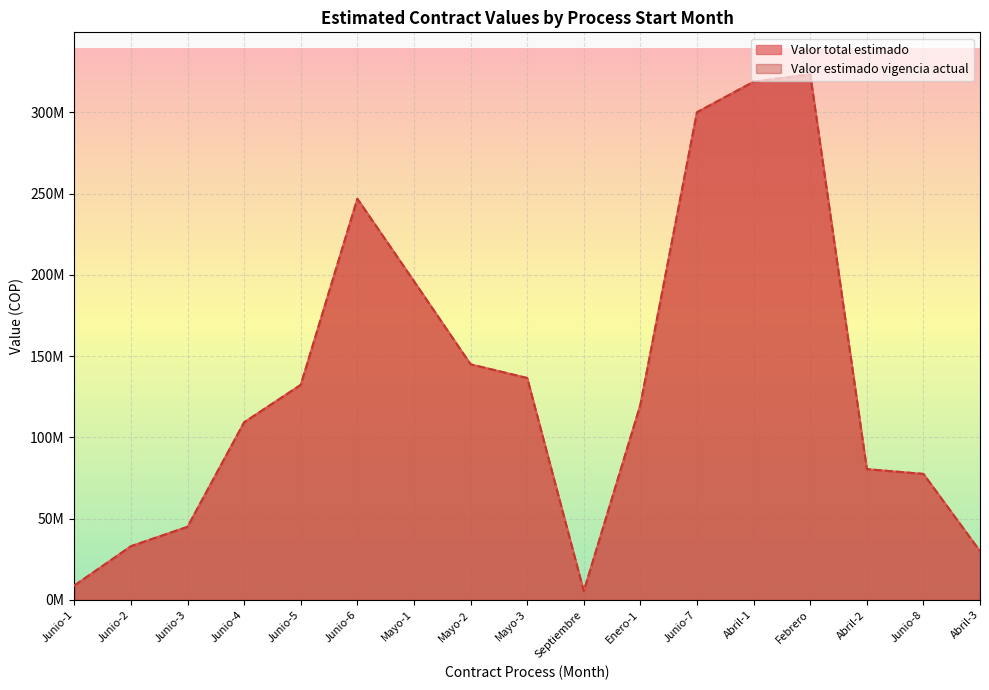

True or false: Valor total estimado and Valor estimado vigencia actual intersect in this chart.

False